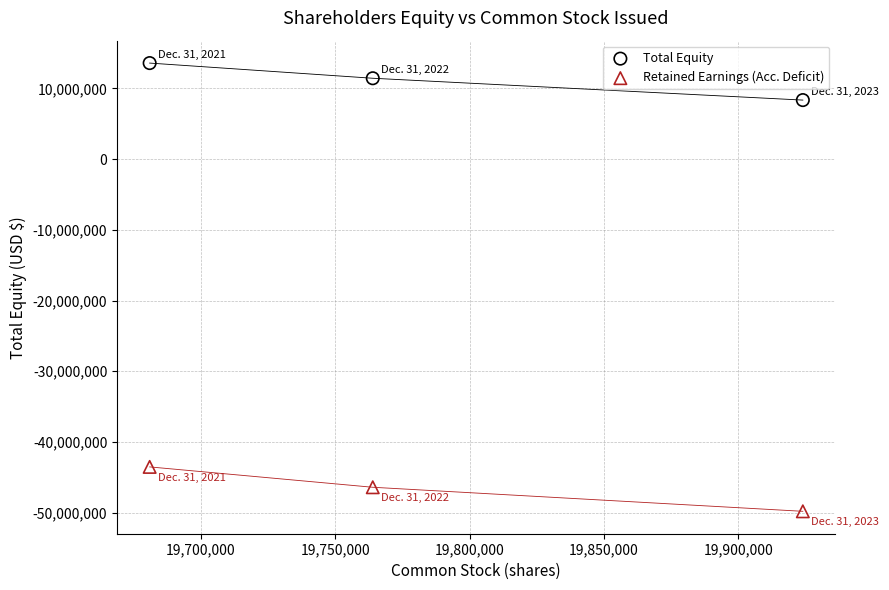

Which series has the largest Y range (max minus min)?

Retained Earnings (Acc. Deficit)